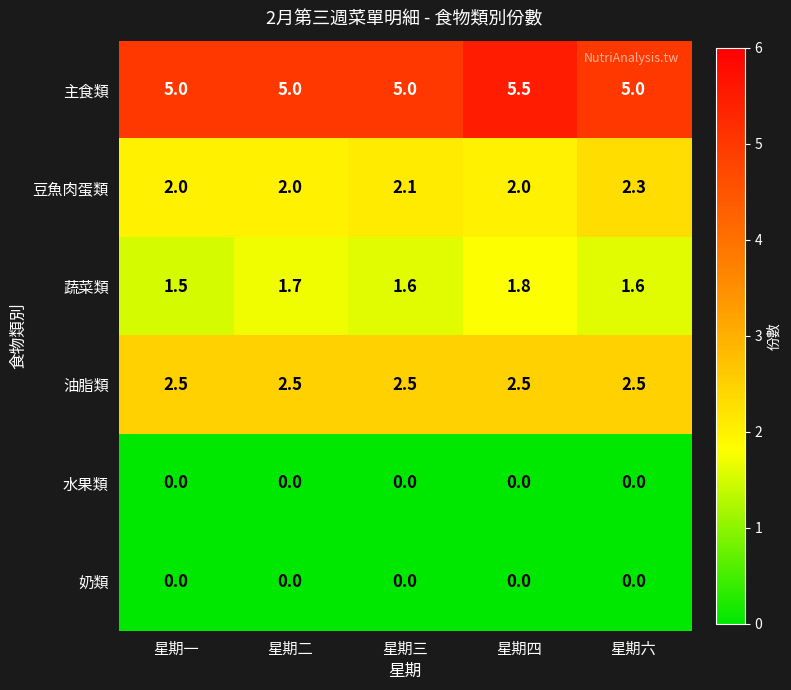

Count the 主食類 values in the range 5 to 6.

5